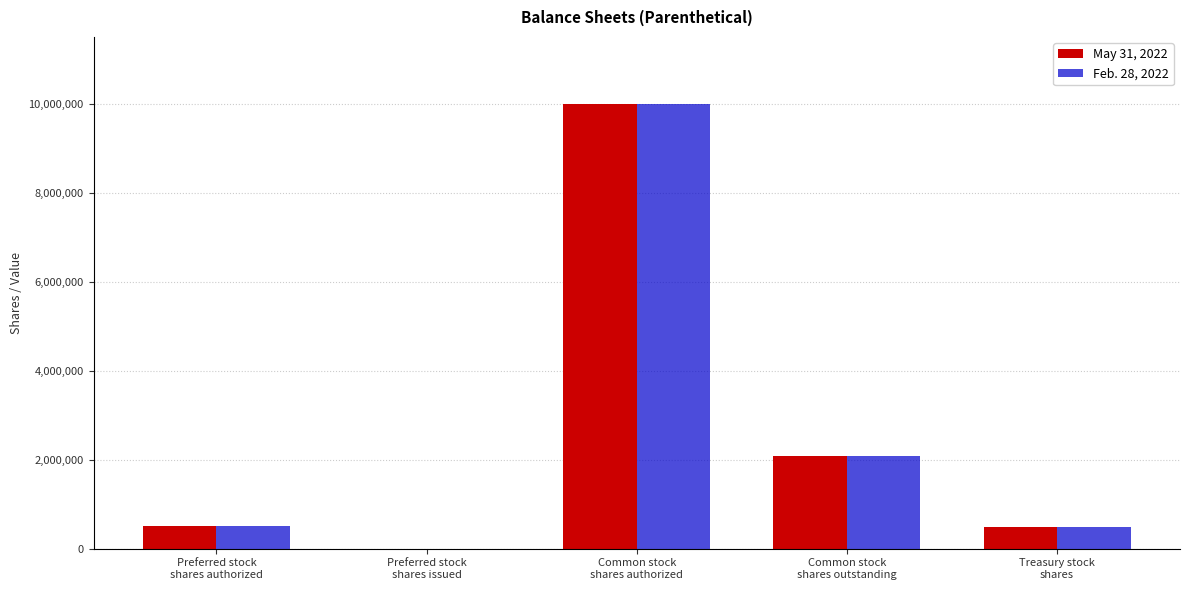

At which category does the chart reach its peak across all series?

Common stock
shares authorized